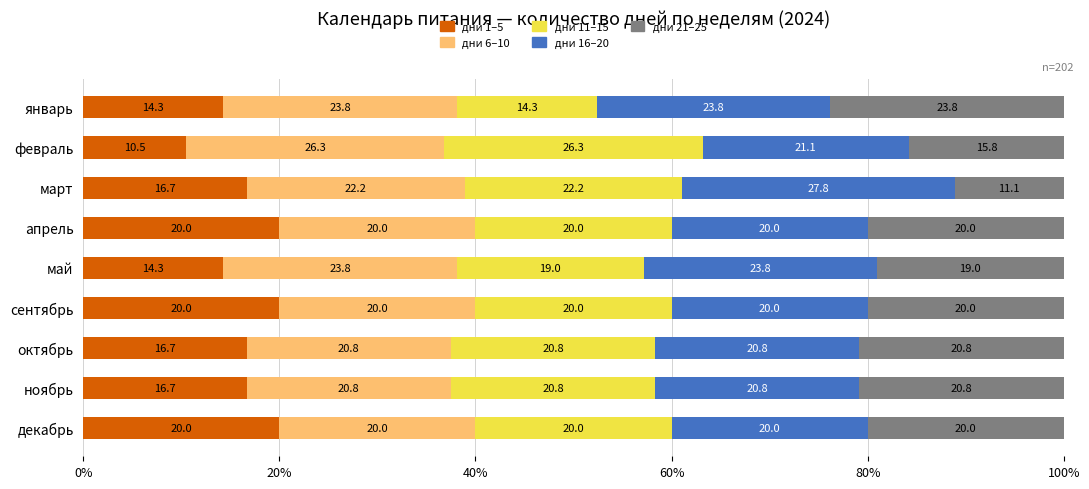

How many distinct data groups are displayed?

5